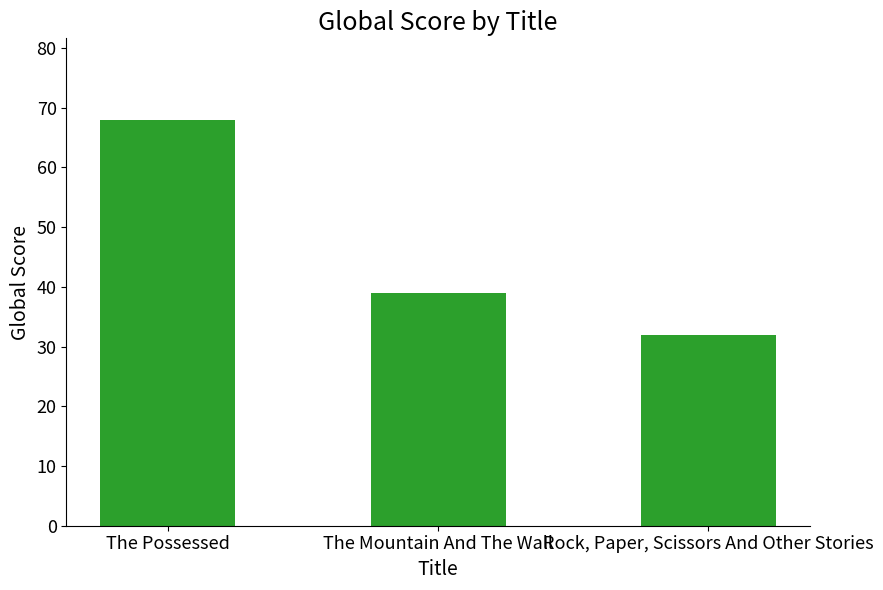

What is the label of the 2nd bar from the right?

The Mountain And The Wall